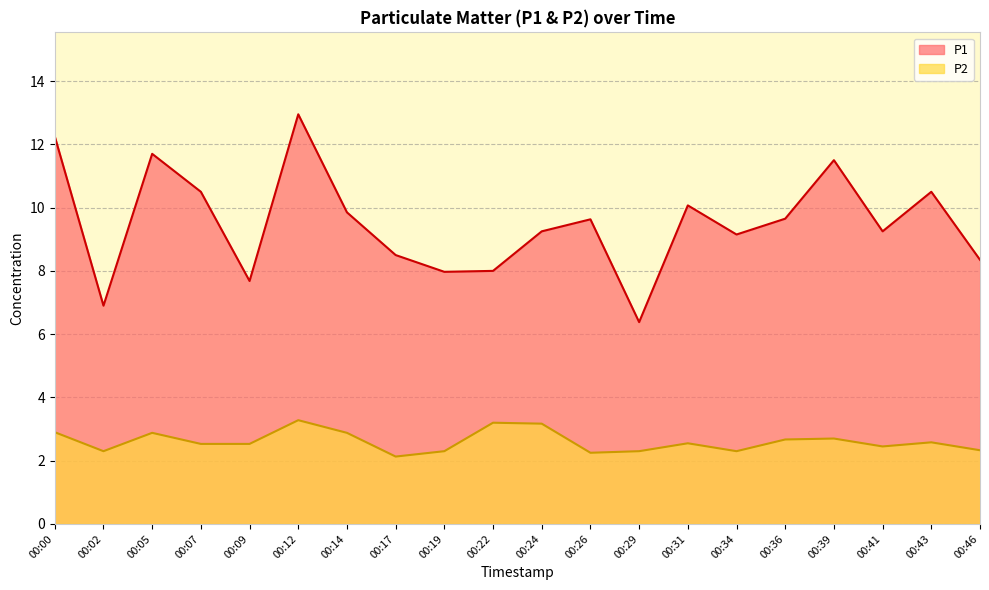

Reading left to right, transcribe all the data shown in this chart.

P1: 00:00=12.2	00:02=6.9	00:05=11.7	00:07=10.5	00:09=7.7	00:12=12.9	00:14=9.8	00:17=8.5	00:19=8.0	00:22=8.0	00:24=9.2	00:26=9.6	00:29=6.4	00:31=10.1	00:34=9.2	00:36=9.7	00:39=11.5	00:41=9.2	00:43=10.5	00:46=8.3
P2: 00:00=2.9	00:02=2.3	00:05=2.9	00:07=2.5	00:09=2.5	00:12=3.3	00:14=2.9	00:17=2.1	00:19=2.3	00:22=3.2	00:24=3.2	00:26=2.2	00:29=2.3	00:31=2.5	00:34=2.3	00:36=2.7	00:39=2.7	00:41=2.5	00:43=2.6	00:46=2.3